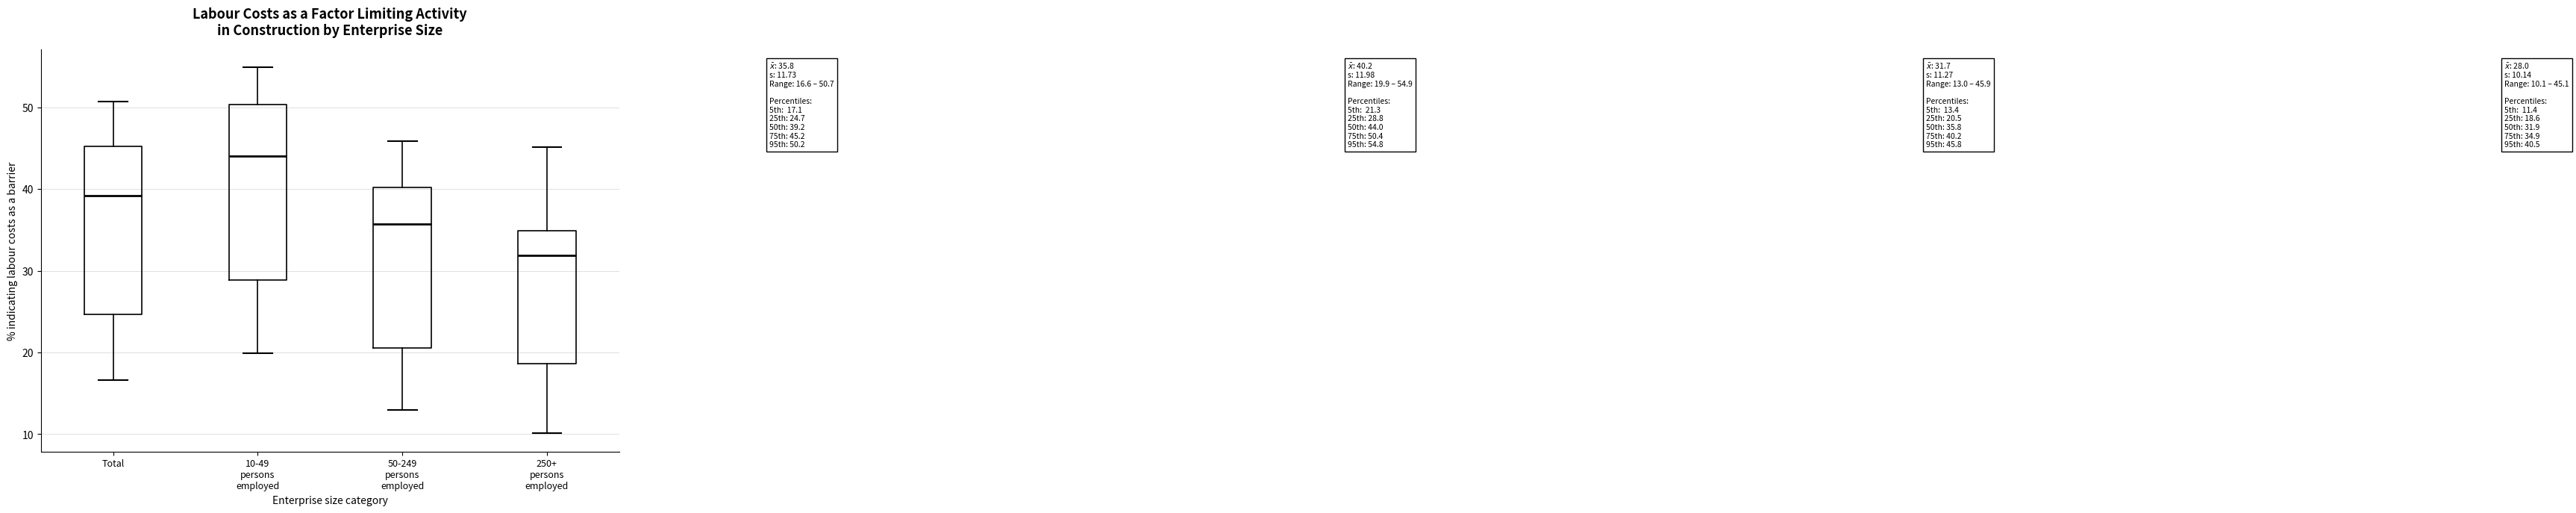

Which box is the tallest, from its lower edge to its upper edge?

10-49 persons employed